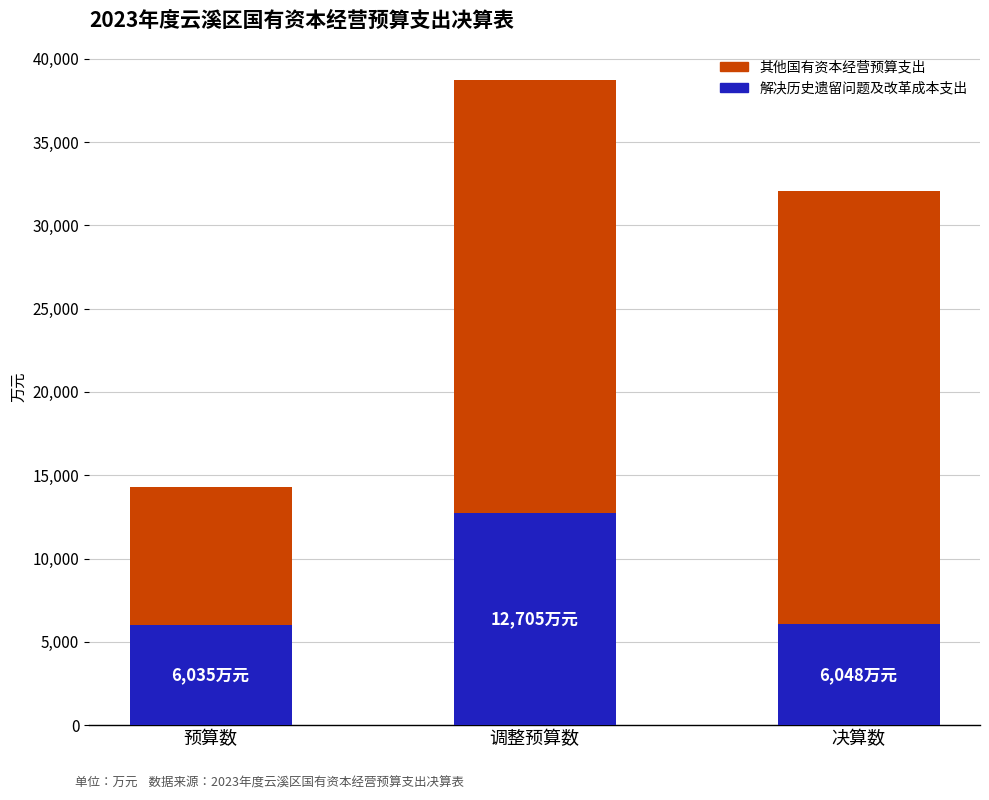

What is the difference between the maximum and minimum values in the 解决历史遗留问题及改革成本支出 series?

6670